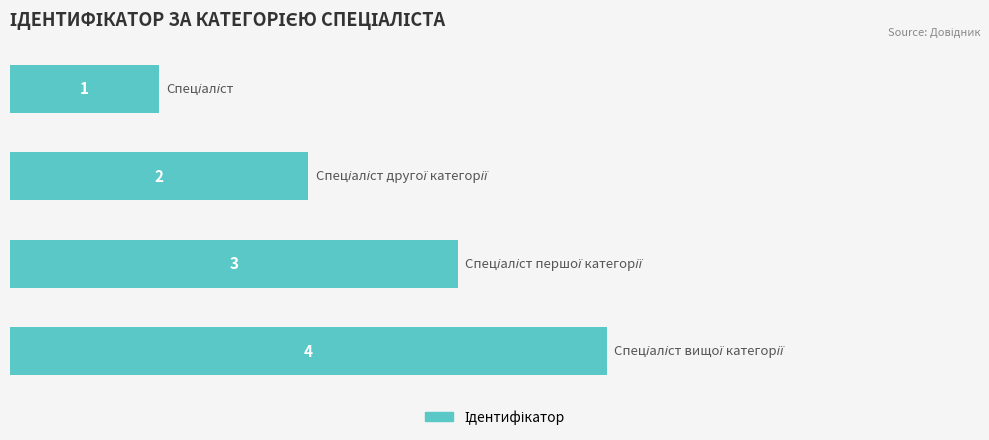

Count the values in the range 2 to 4.

3